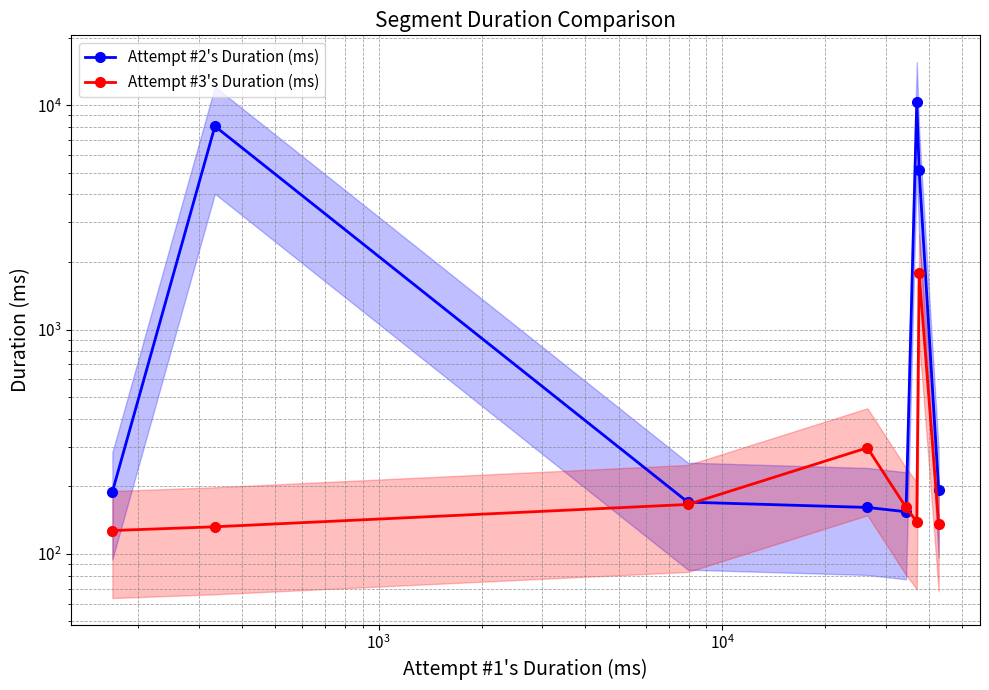

At how many categories does at least one series exceed 7089?

2